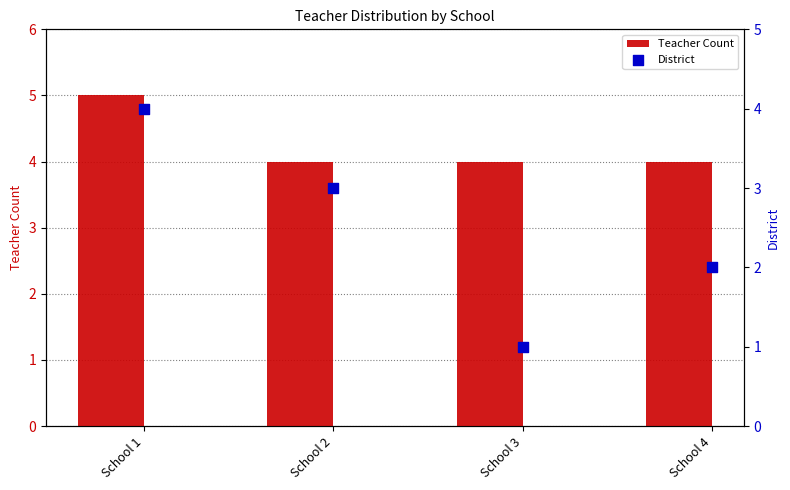

Which series contains the lowest Y value?

District